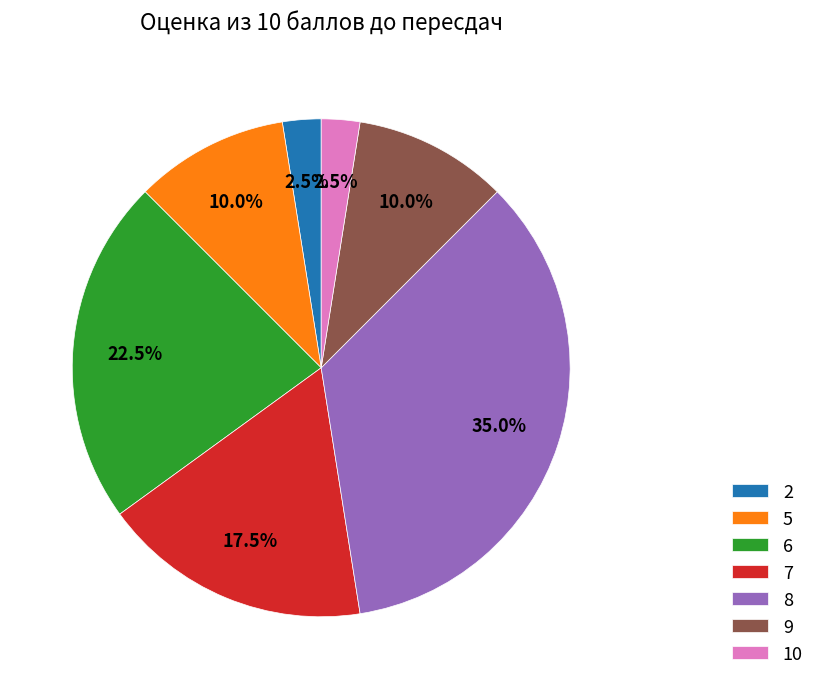

What percentage is NOT represented by 9?

90.0%